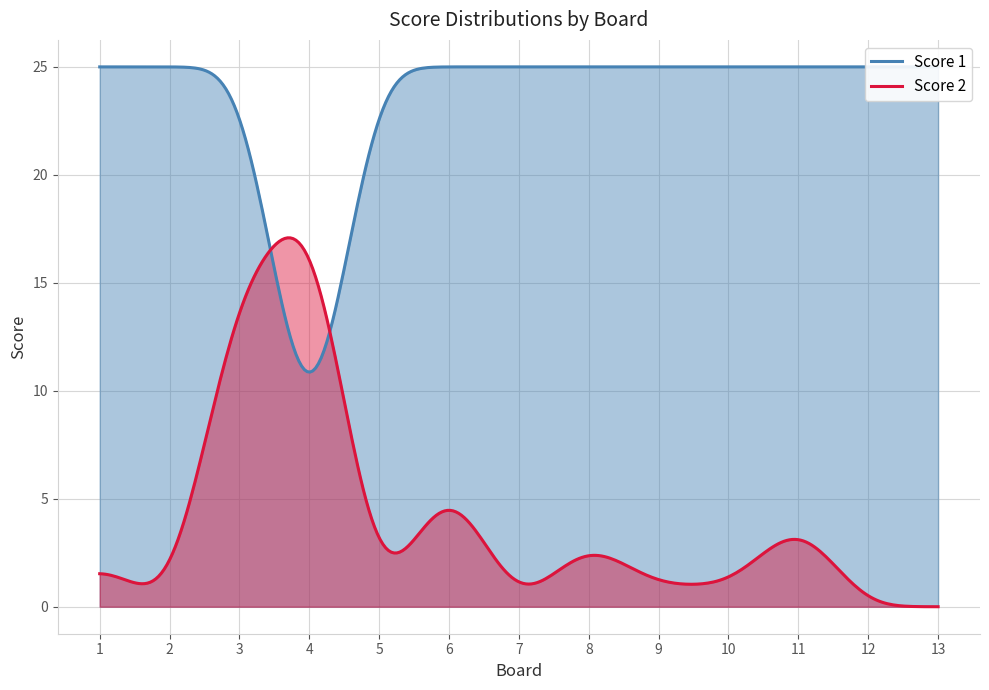

Which series has the widest spread of values?

Score 2